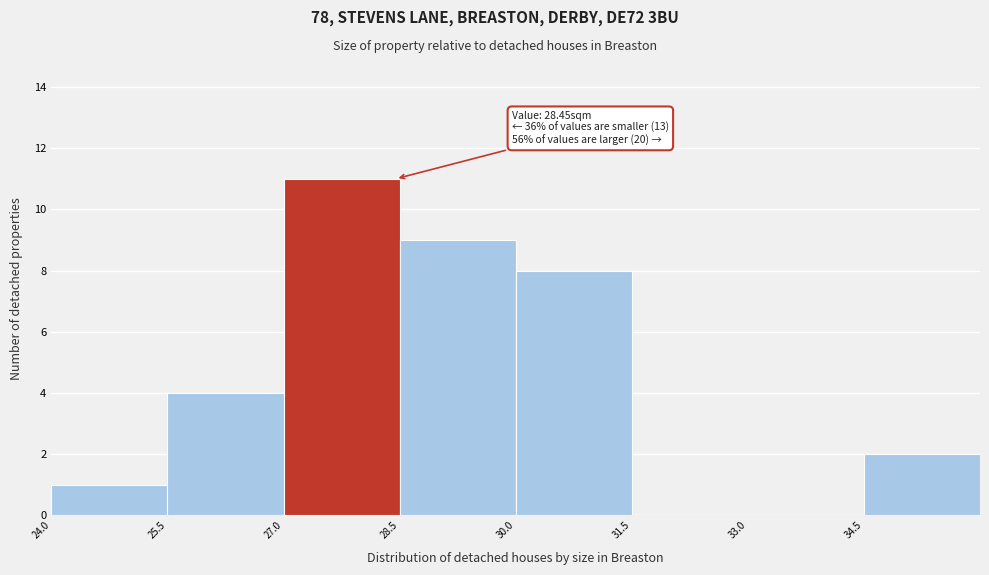

Over which range of the x-axis is the bar tallest?

27.0 to 28.5